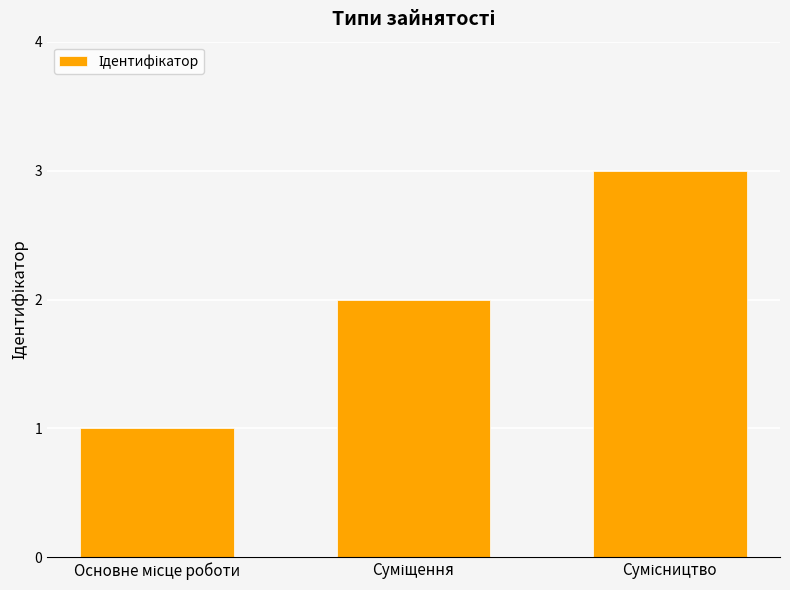

What is the difference between the maximum and minimum values?

2